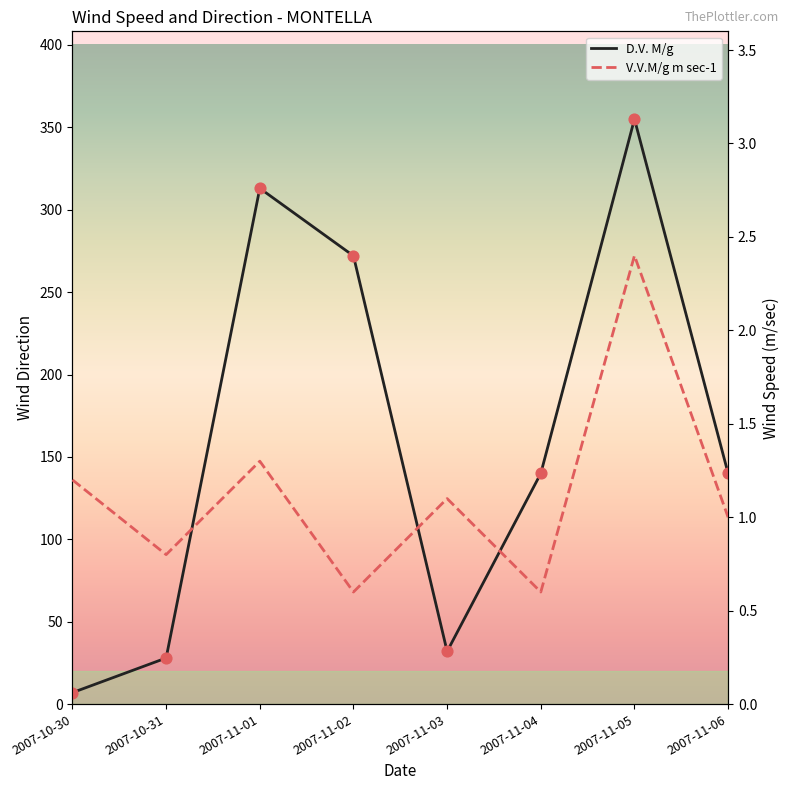

Which series has the largest total across all categories?

D.V. M/g